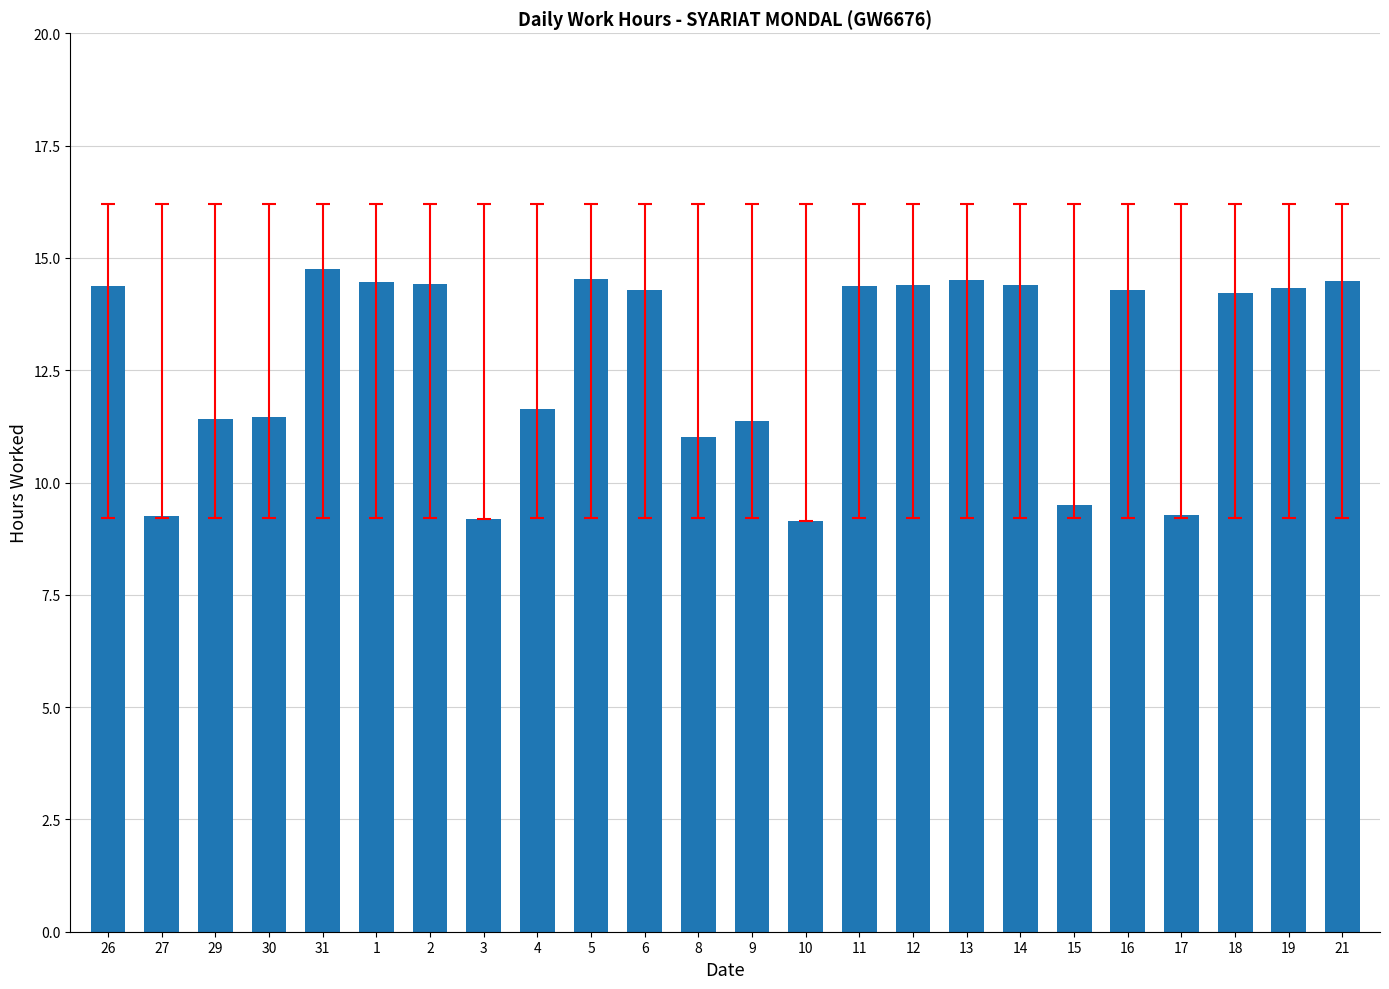

What is the average value?

12.7